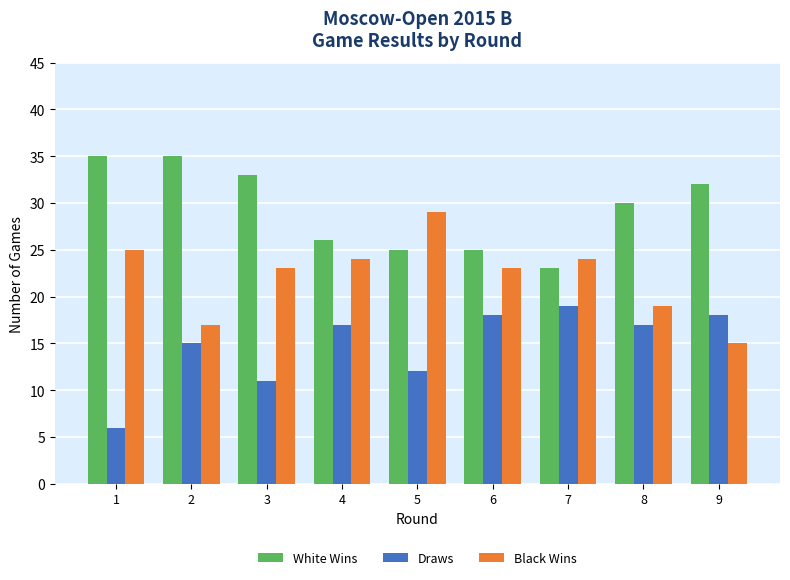

Which series changed the most between 3 and 8?

Draws